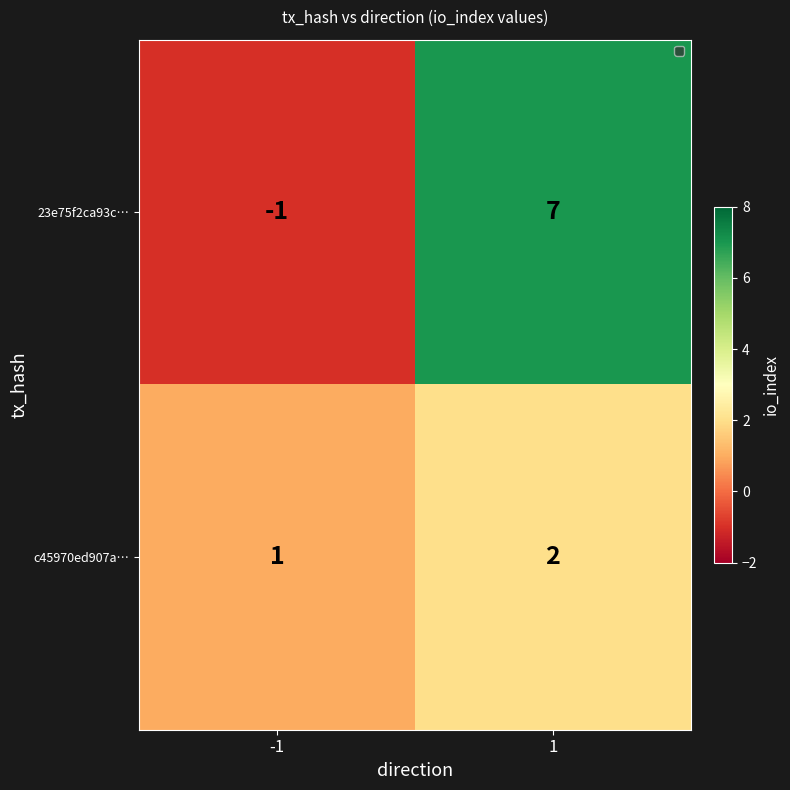

Reading left to right, extract all data points from this chart.

23e75f2ca93c…: -1=-1	1=7
c45970ed907a…: -1=1	1=2